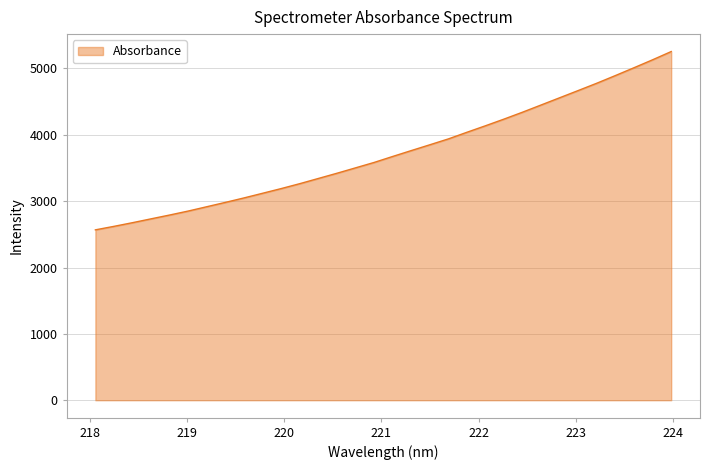

What is the maximum value shown in the chart?

5254.4